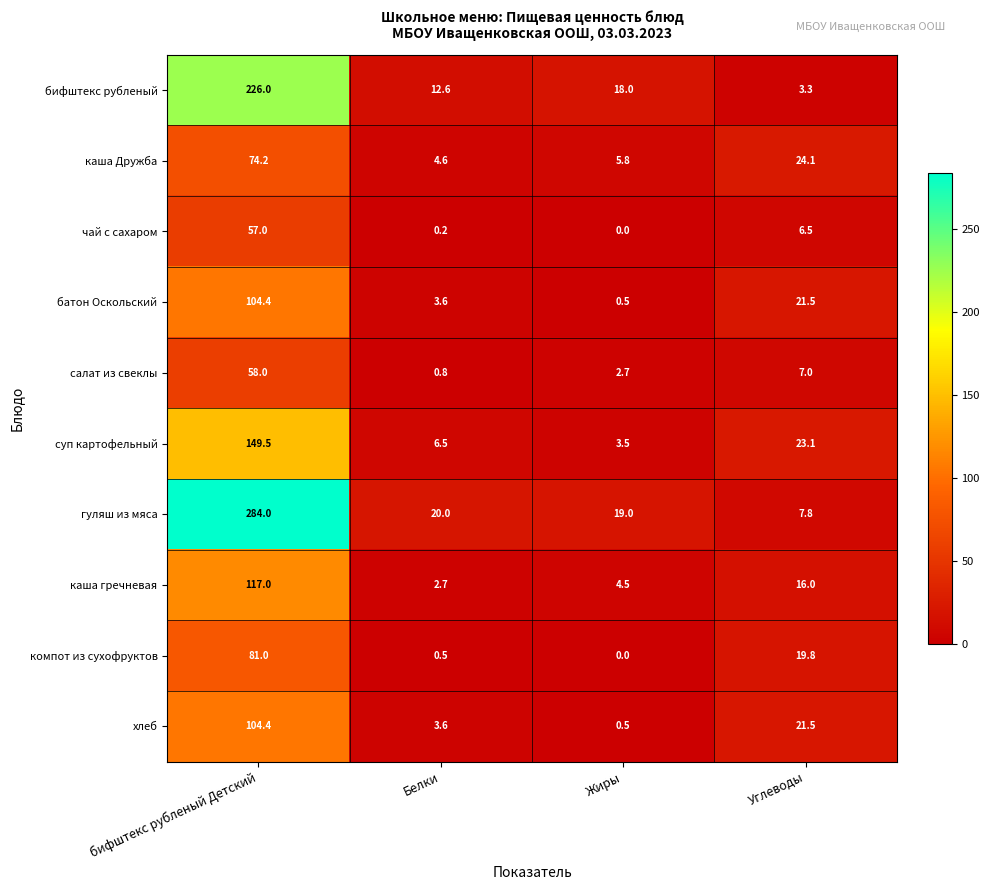

True or false: бифштекс рубленый has a value of 18.0 at Жиры.

True